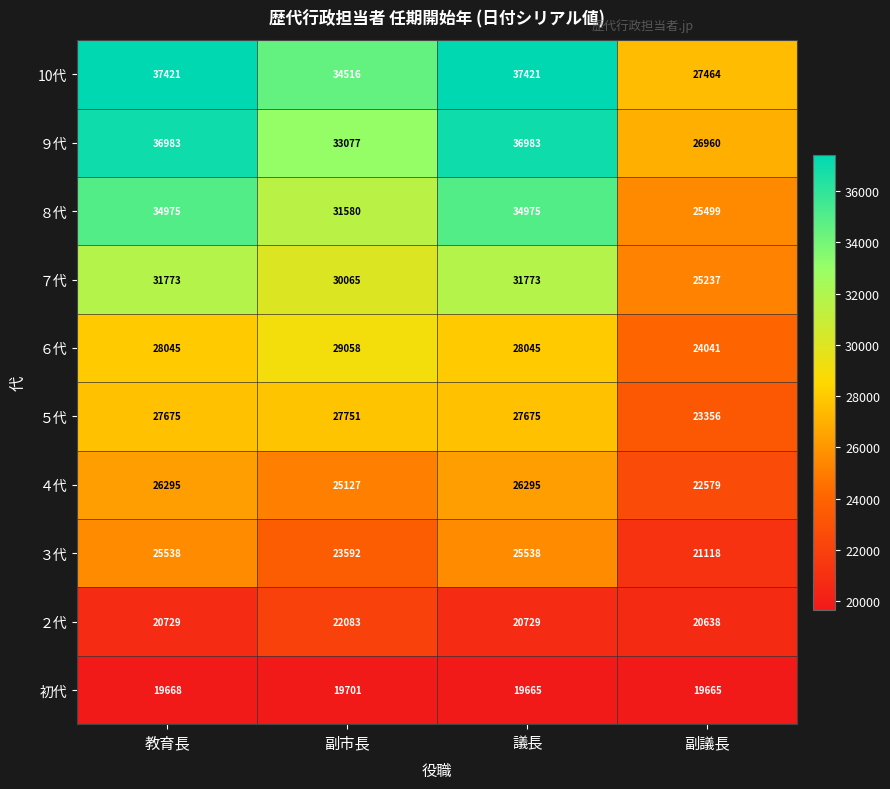

What is the difference between the second highest and second lowest values in the ３代 series?

1946